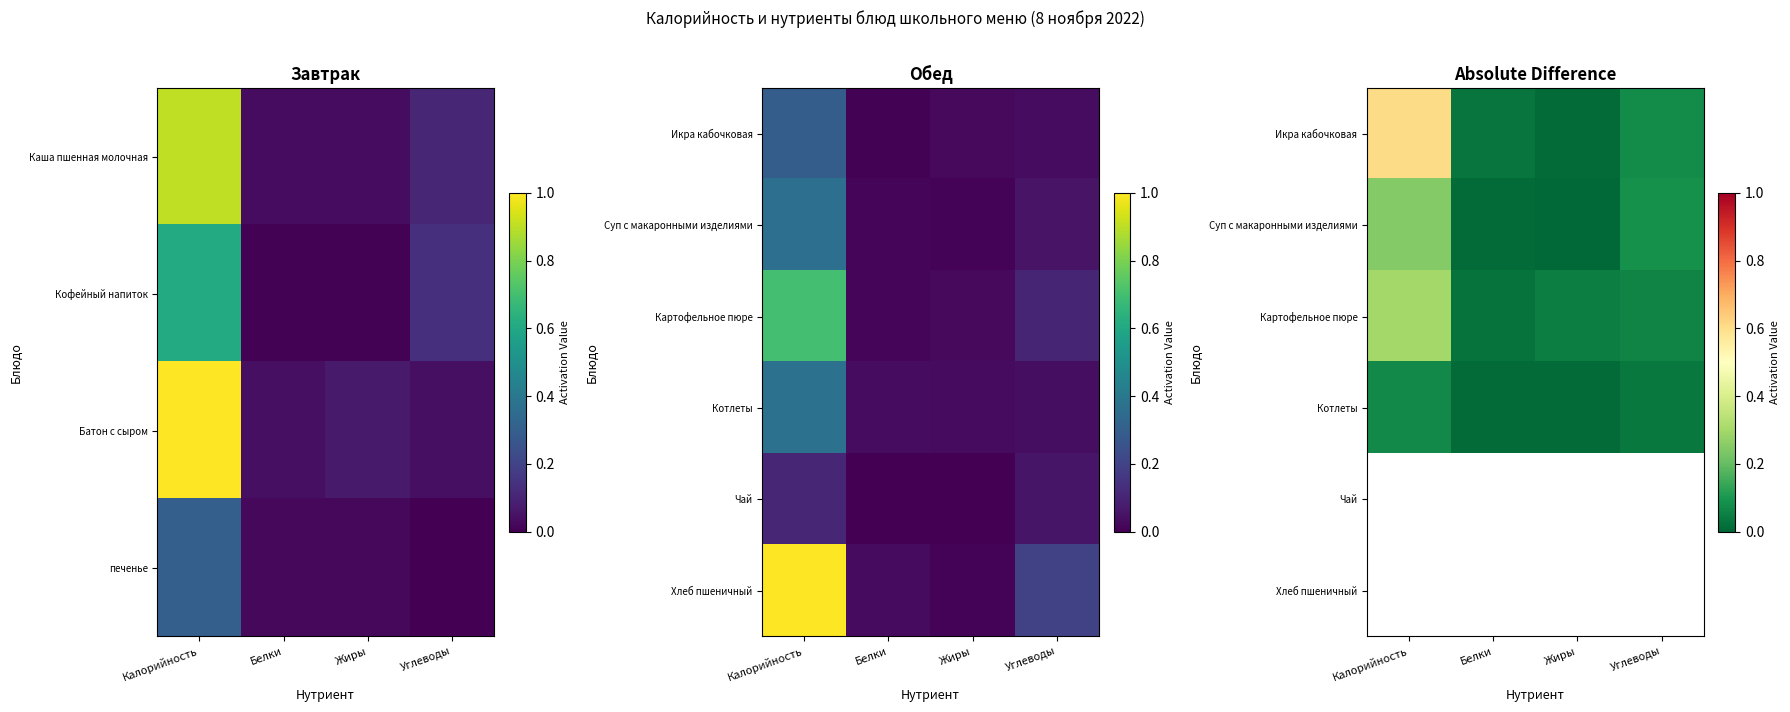

Where is Котлеты nearest to the value 0?

Белки